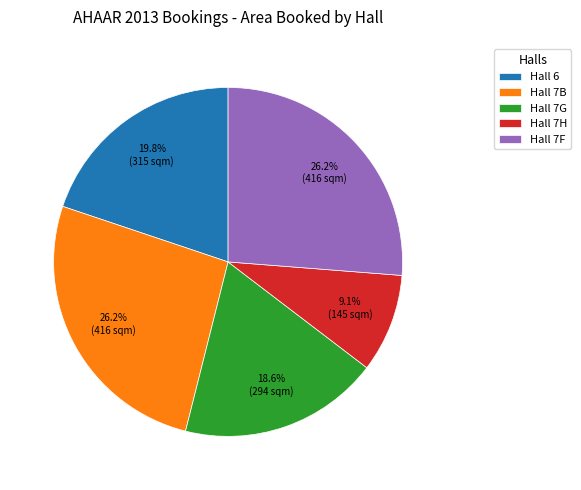

How many segments does this pie chart have?

5